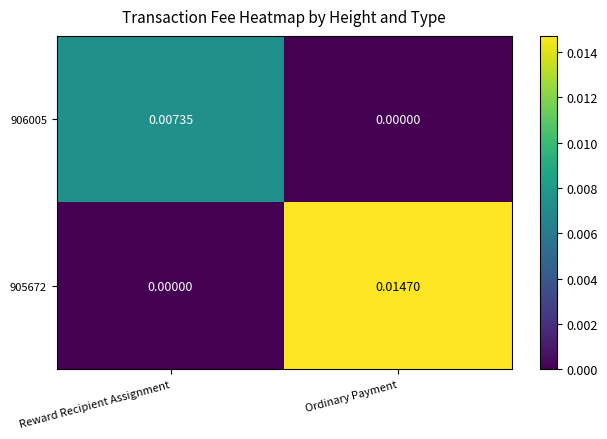

At which label is 905672 closest to 0?

Reward Recipient Assignment